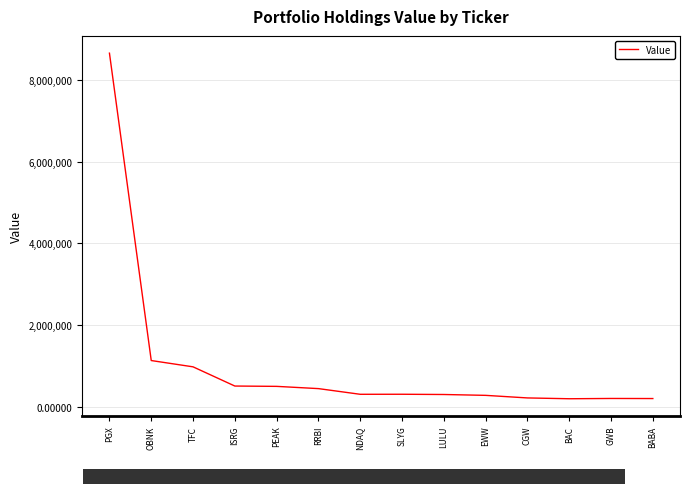

The value at OBNK is 1135000. True or false?

True